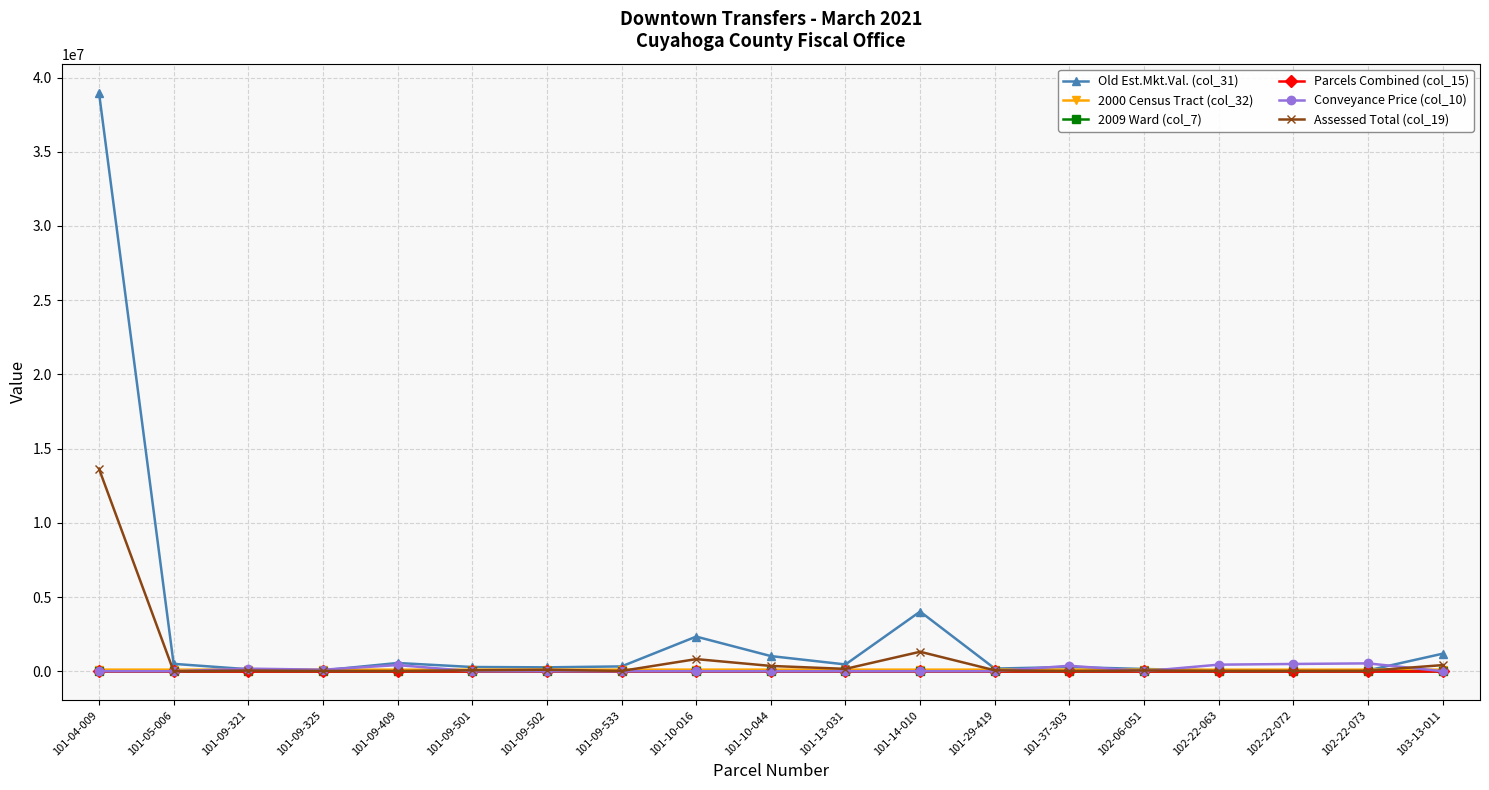

What is the label of the 11th point from the left?

101-13-031